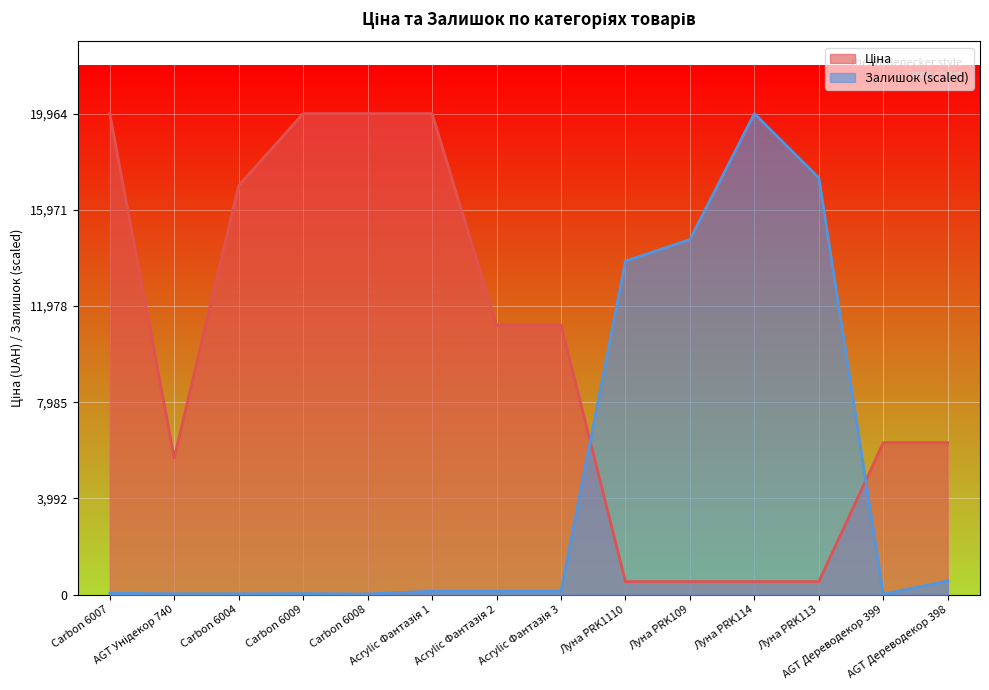

The Ціна series shows 19964.2 at Acrylic Фантазія 1. True or false?

True